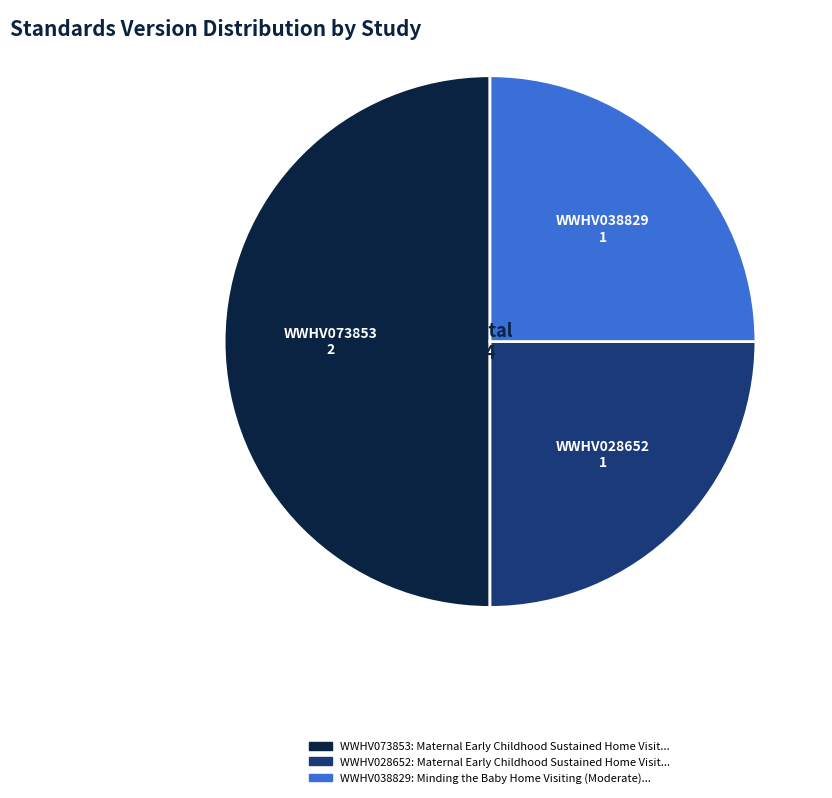

Approximately how many times larger is the value at WWHV073853 compared to WWHV038829?

2.0